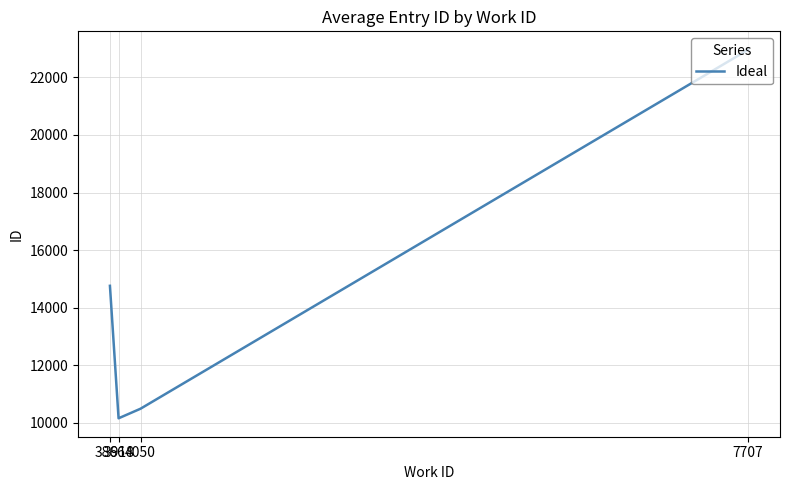

What is the average value?

14593.1